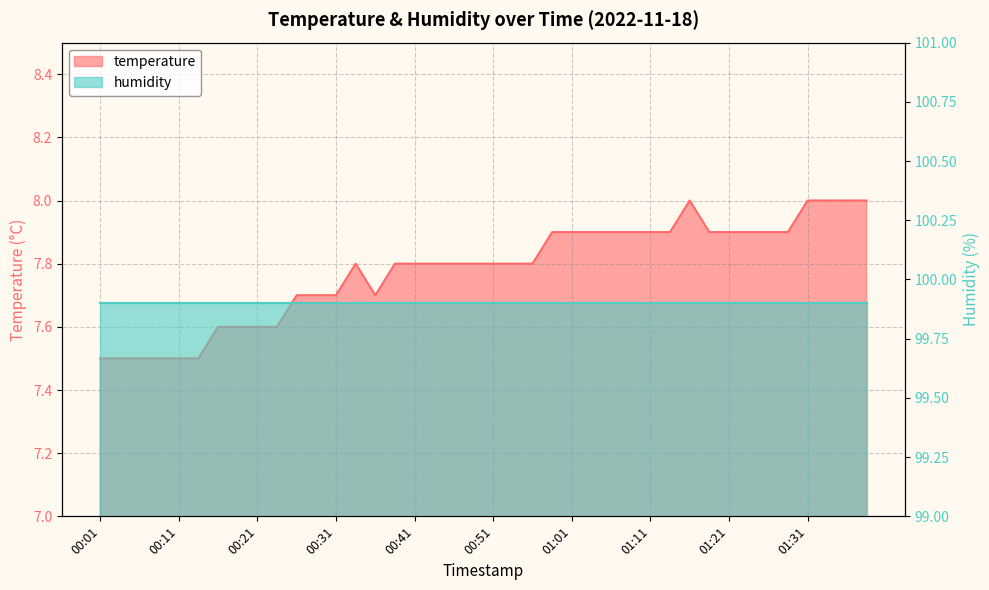

What is the minimum value shown in the chart?

7.5